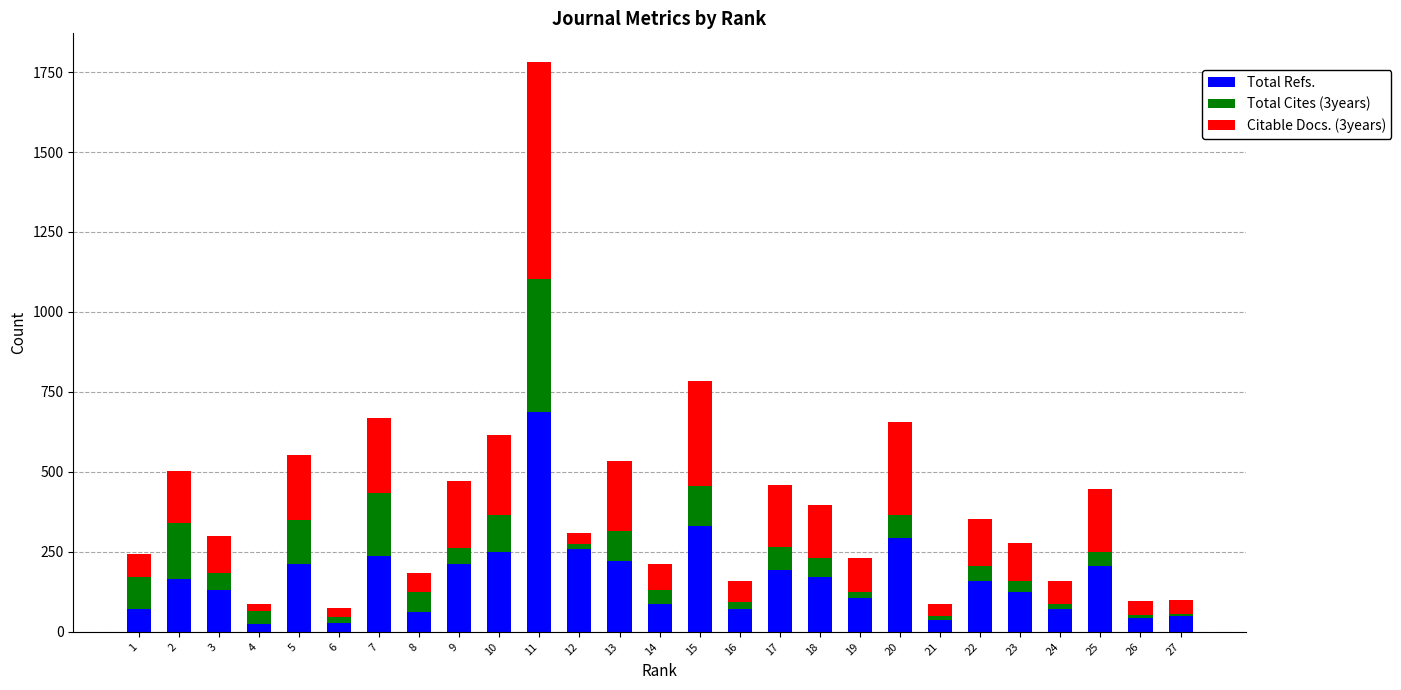

What is the average value of the Total Refs. series?

167